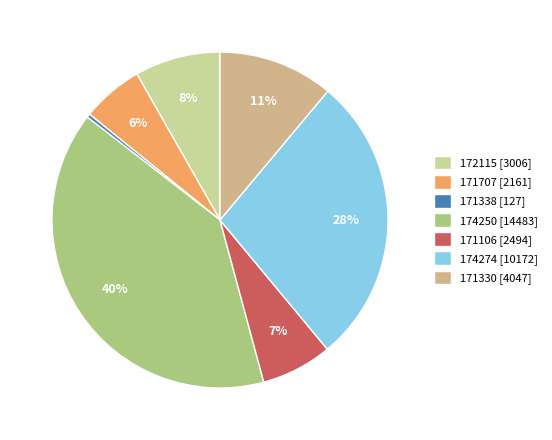

Rank the categories by value from highest to lowest.

174250, 174274, 171330, 172115, 171106, 171707, 171338